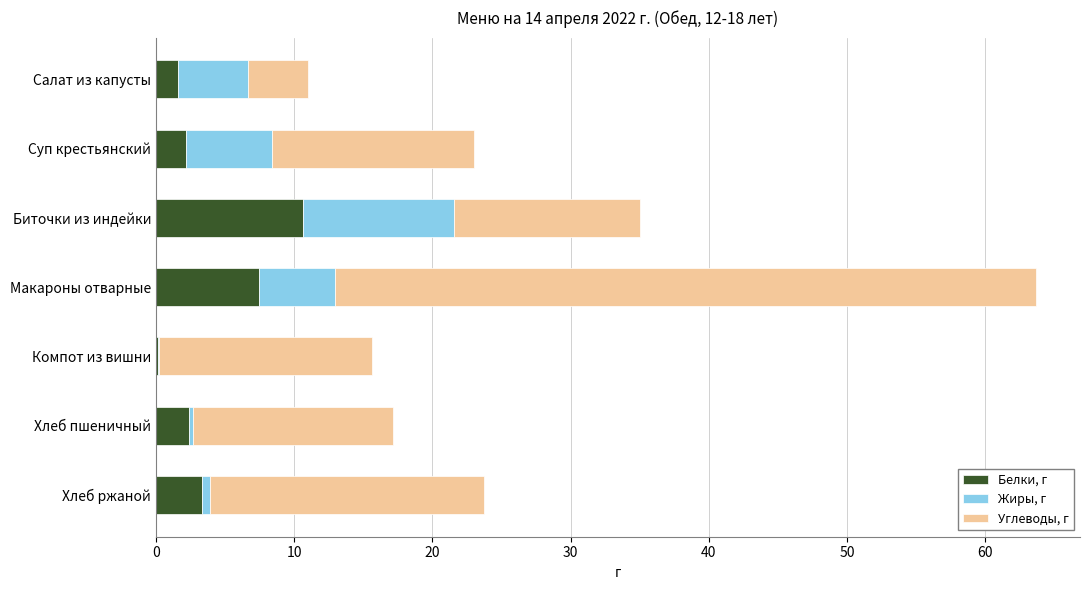

At which label does Белки, г reach its peak?

Биточки из индейки